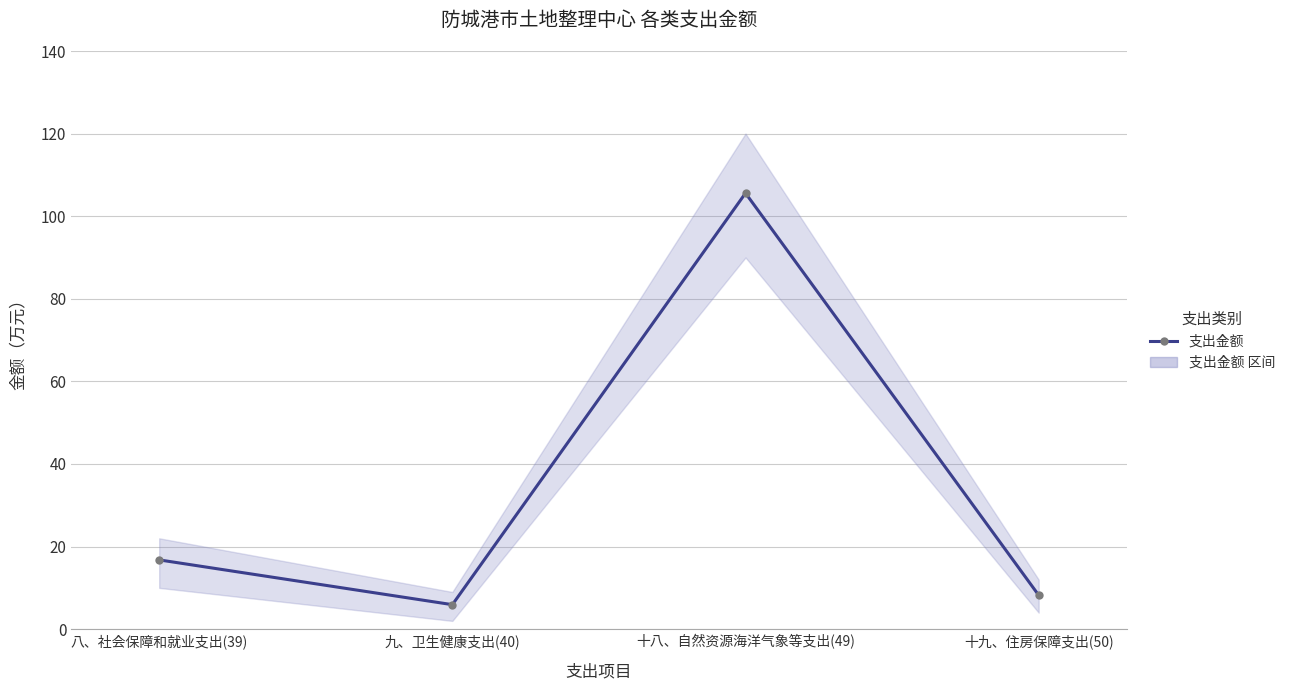

Does the chart have visible grid lines?

Yes